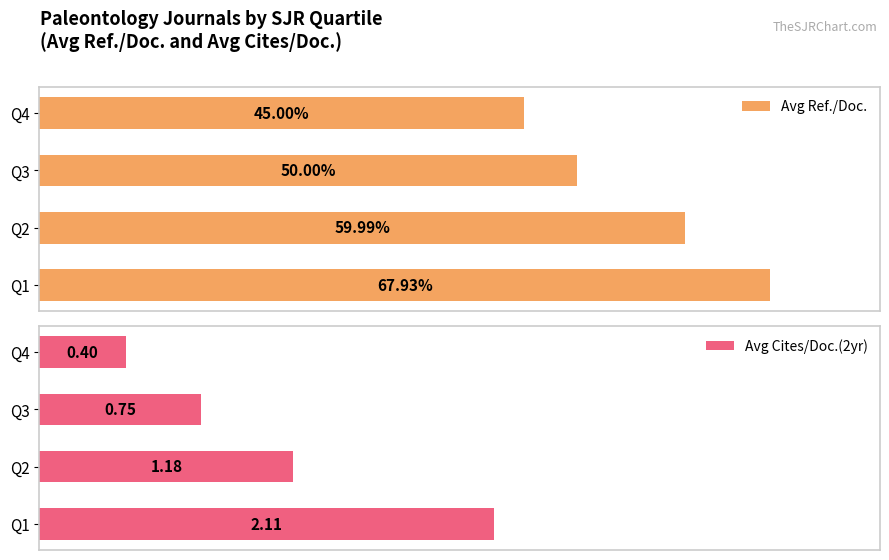

Rank the categories by Avg Ref./Doc. value from lowest to highest.

Q4, Q3, Q2, Q1